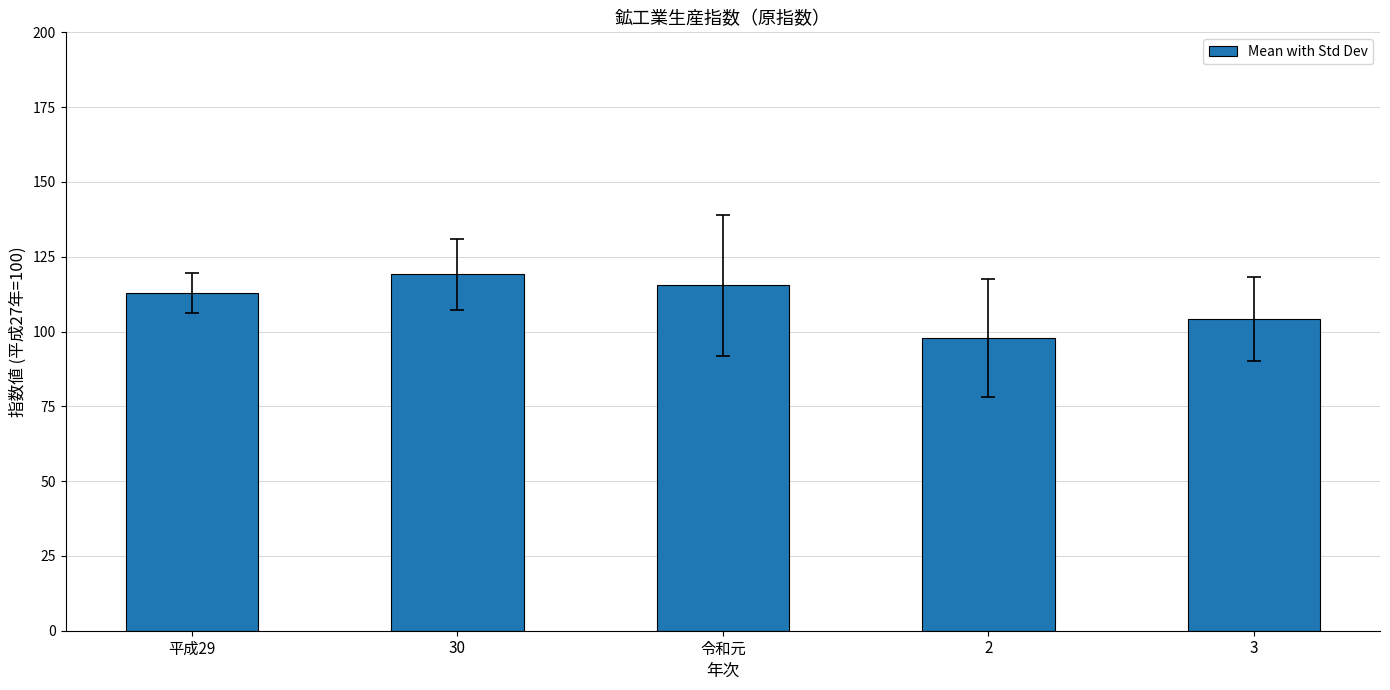

What is the sum of all values?

549.2